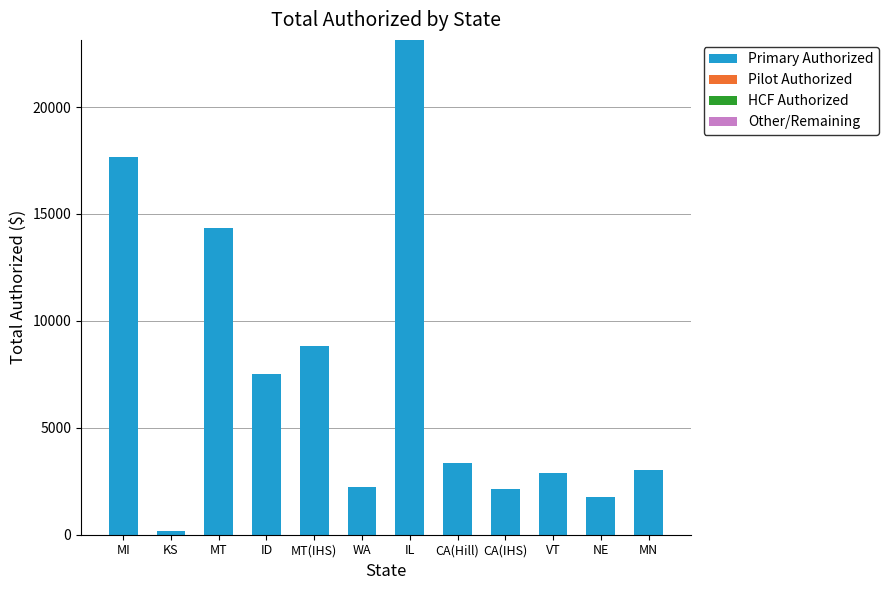

Does the chart contain any negative values?

No